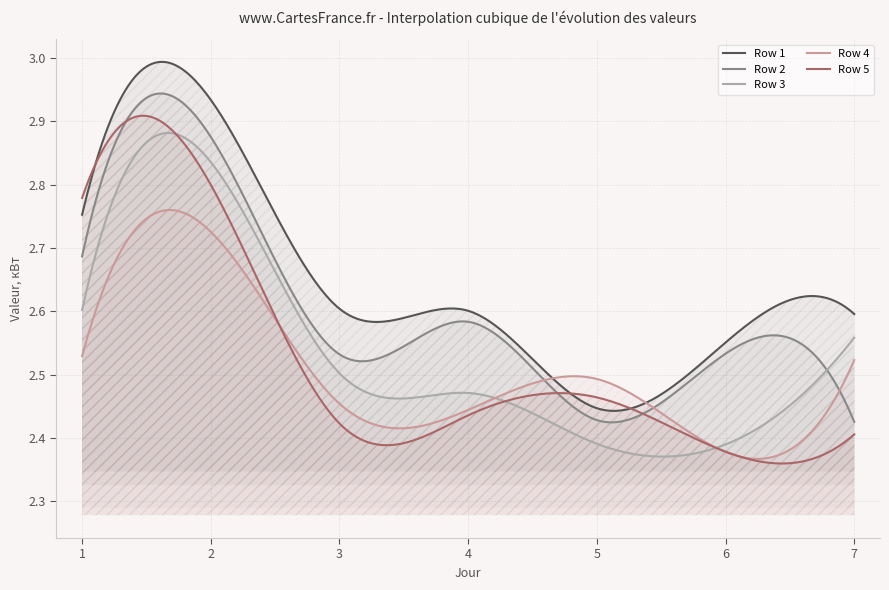

What is the minimum value for Row 4?

2.4